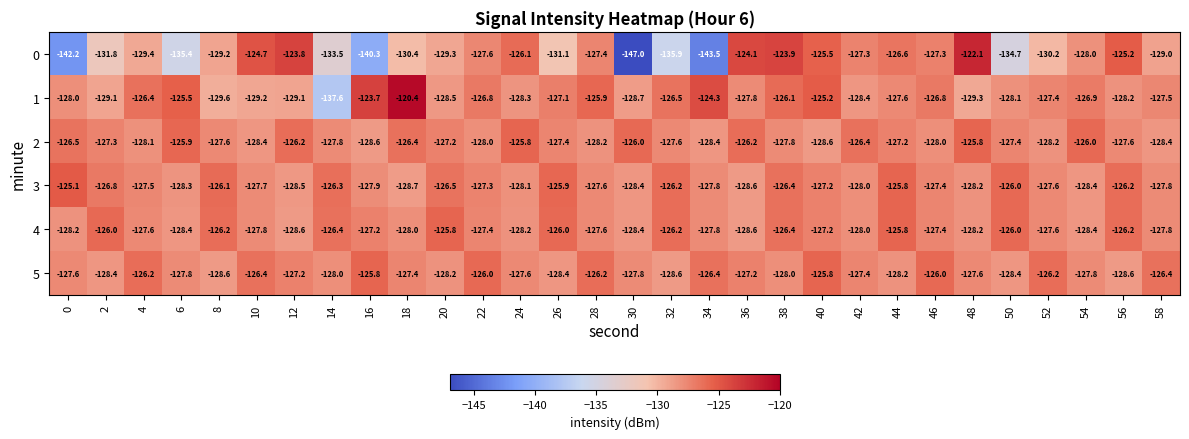

True or false: 4 has a value of -126.4 at 38.

True